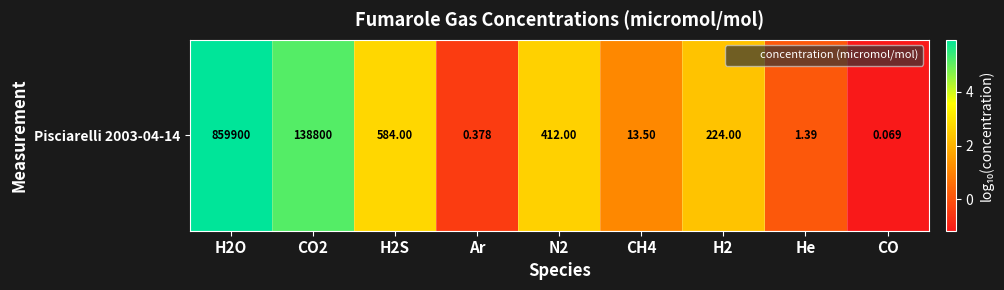

Where is the data nearest to the value 2?

H2